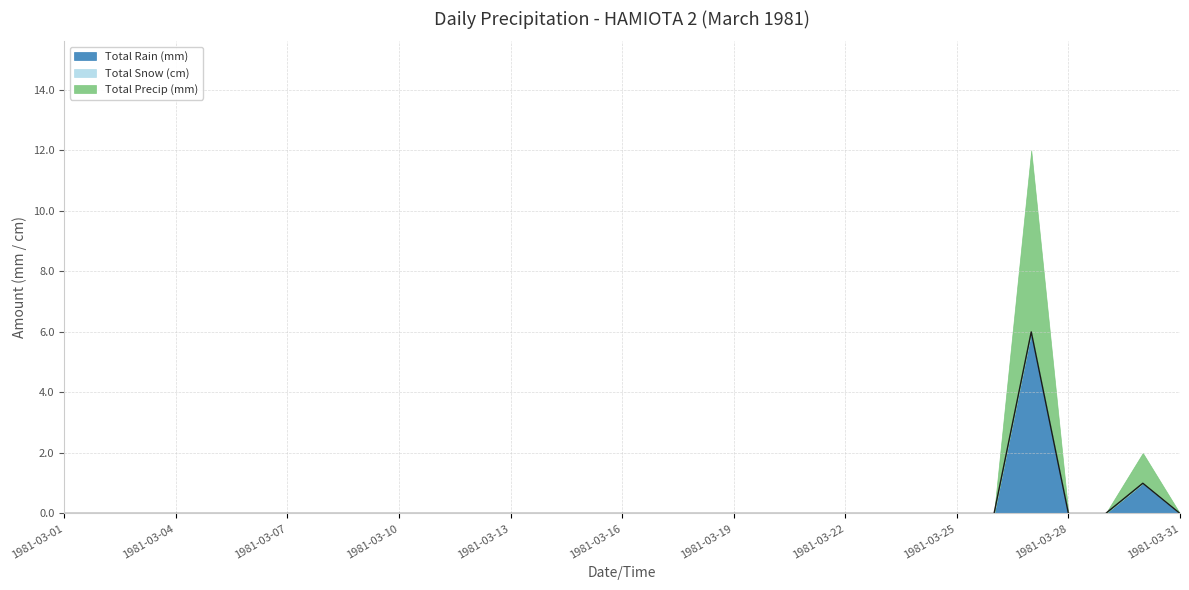

Reading left to right, what are all the values shown in this chart?

Total Rain (mm): 1981-03-01=0	1981-03-02=0	1981-03-03=0	1981-03-04=0	1981-03-05=0	1981-03-06=0	1981-03-07=0	1981-03-08=0	1981-03-09=0	1981-03-10=0	1981-03-11=0	1981-03-12=0	1981-03-13=0	1981-03-14=0	1981-03-15=0	1981-03-16=0	1981-03-17=0	1981-03-18=0	1981-03-19=0	1981-03-20=0	1981-03-21=0	1981-03-22=0	1981-03-23=0	1981-03-24=0	1981-03-25=0	1981-03-26=0	1981-03-27=6	1981-03-28=0	1981-03-29=0	1981-03-30=1	1981-03-31=0
Total Snow (cm): 1981-03-01=0	1981-03-02=0	1981-03-03=0	1981-03-04=0	1981-03-05=0	1981-03-06=0	1981-03-07=0	1981-03-08=0	1981-03-09=0	1981-03-10=0	1981-03-11=0	1981-03-12=0	1981-03-13=0	1981-03-14=0	1981-03-15=0	1981-03-16=0	1981-03-17=0	1981-03-18=0	1981-03-19=0	1981-03-20=0	1981-03-21=0	1981-03-22=0	1981-03-23=0	1981-03-24=0	1981-03-25=0	1981-03-26=0	1981-03-27=0	1981-03-28=0	1981-03-29=0	1981-03-30=0	1981-03-31=0
Total Precip (mm): 1981-03-01=0	1981-03-02=0	1981-03-03=0	1981-03-04=0	1981-03-05=0	1981-03-06=0	1981-03-07=0	1981-03-08=0	1981-03-09=0	1981-03-10=0	1981-03-11=0	1981-03-12=0	1981-03-13=0	1981-03-14=0	1981-03-15=0	1981-03-16=0	1981-03-17=0	1981-03-18=0	1981-03-19=0	1981-03-20=0	1981-03-21=0	1981-03-22=0	1981-03-23=0	1981-03-24=0	1981-03-25=0	1981-03-26=0	1981-03-27=6	1981-03-28=0	1981-03-29=0	1981-03-30=1	1981-03-31=0